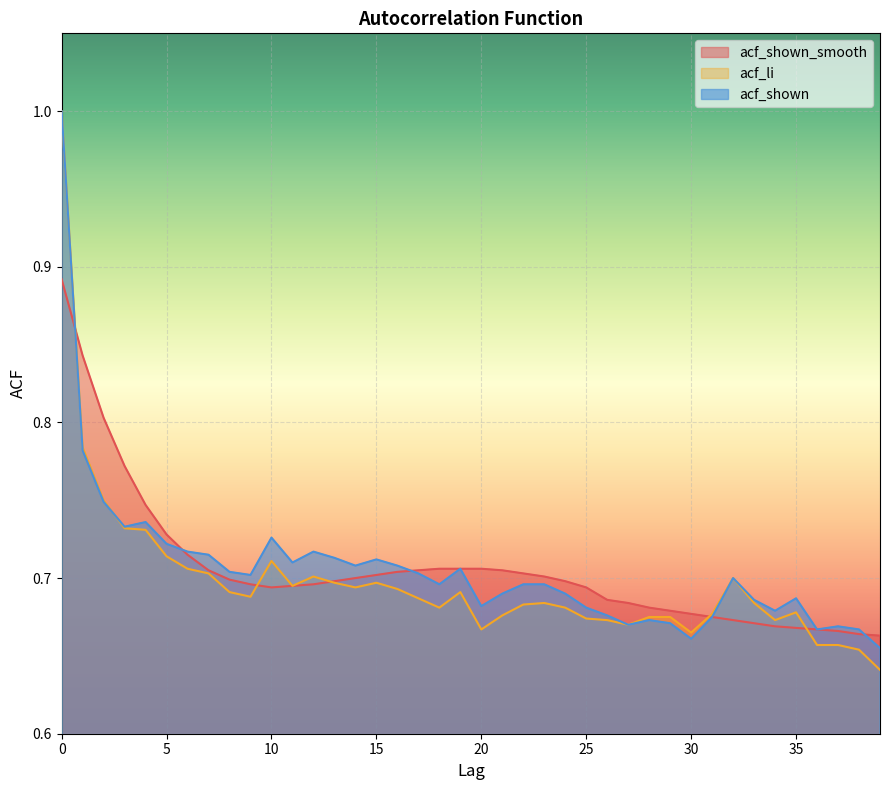

Count the number of data series in this chart.

3